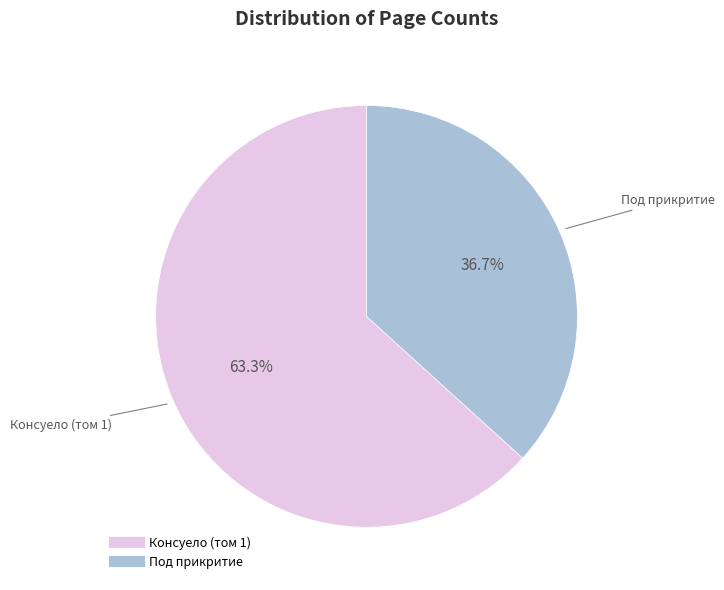

Is there a majority slice in this chart?

Yes